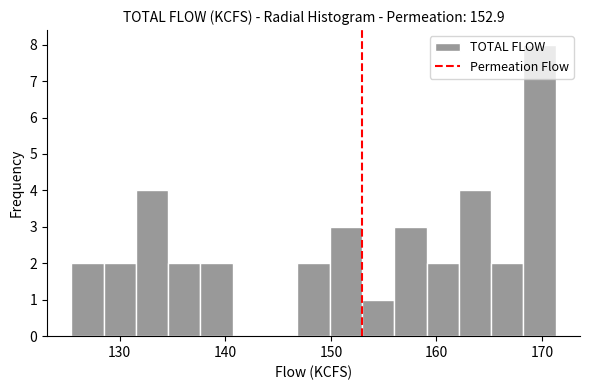

Read against the x-axis, roughly where is the centre of the tallest bar?

170